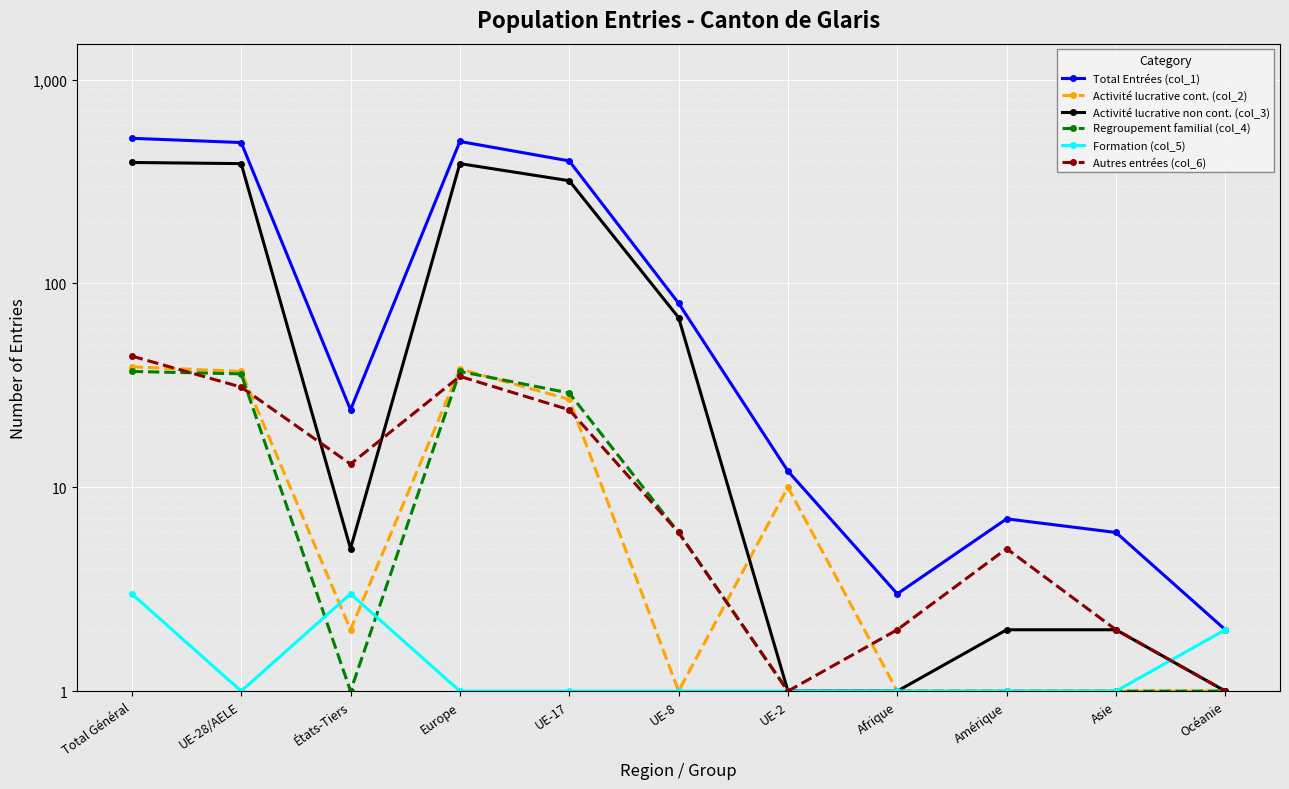

What is the average value of the Activité lucrative non cont. (col_3) series?

142